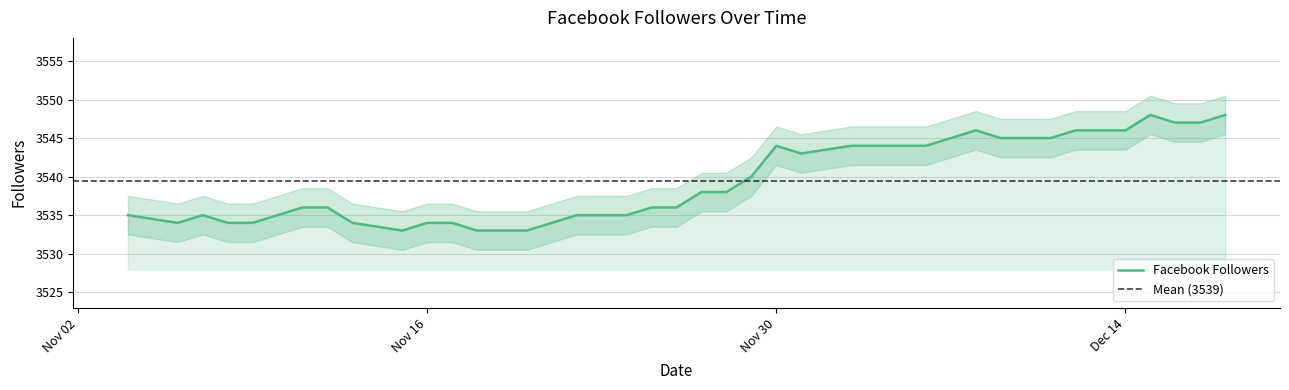

What is the maximum value shown in the chart?

3548